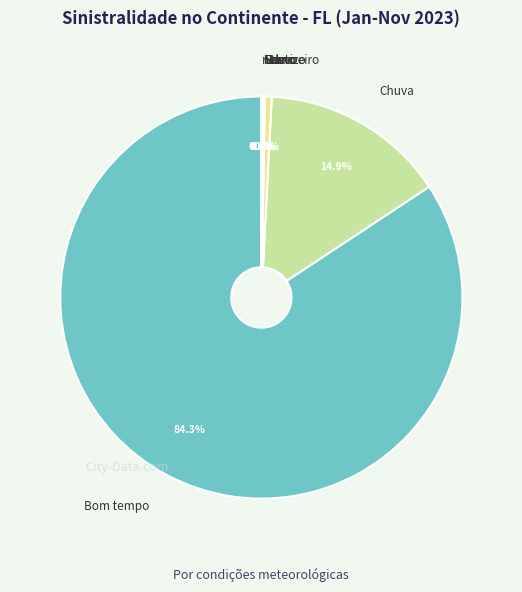

What is the largest slice in the pie chart?

Bom tempo